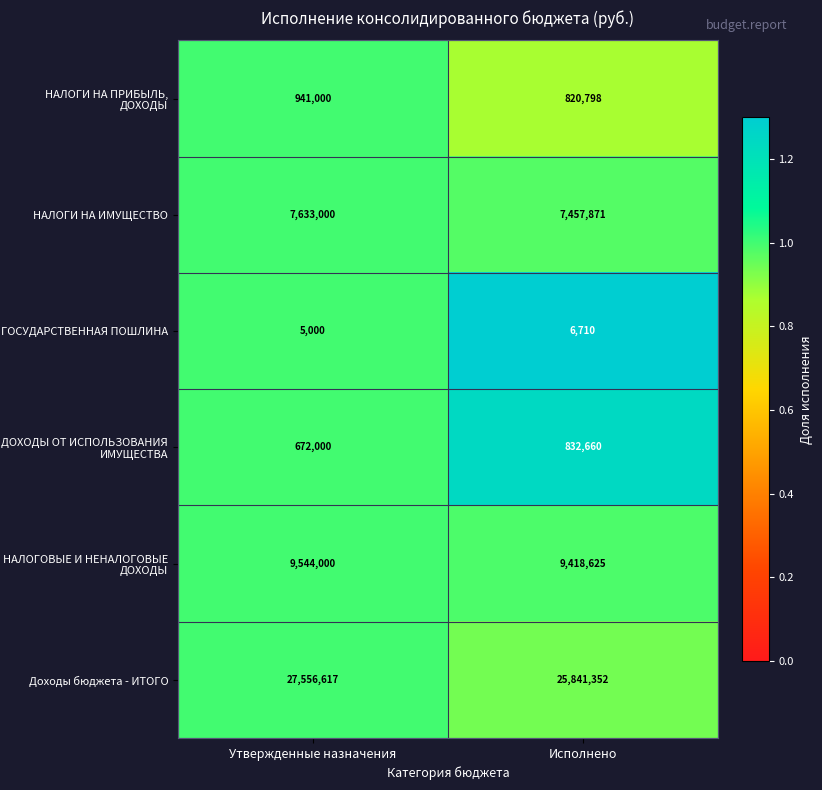

The value of НАЛОГИ НА ПРИБЫЛЬ, ДОХОДЫ at Утвержденные назначения is 941000. True or false?

True